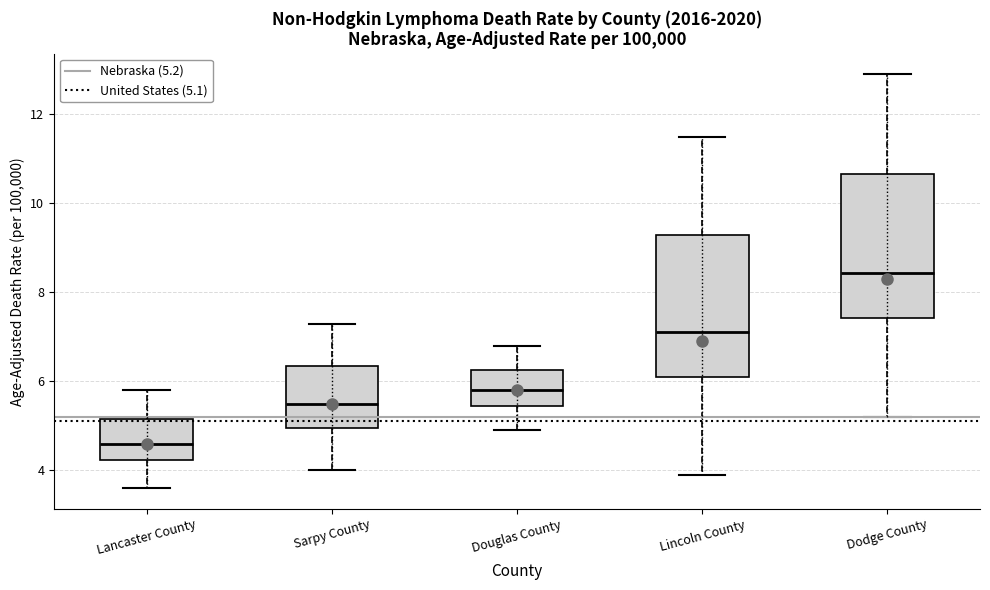

Reading left to right, transcribe this box plot: for each box, give where its median line is, the range the box spans, and where its two whiskers end, as read against the y-axis. The values are not printed on the chart, so give them approximately, as read against the axis.

Lancaster County: median 4.6, box 4.2 to 5.2, whiskers 3.6 to 5.8
Sarpy County: median 5.6, box 5.0 to 6.4, whiskers 4.0 to 7.4
Douglas County: median 5.8, box 5.4 to 6.2, whiskers 5.0 to 6.8
Lincoln County: median 7.2, box 6.2 to 9.4, whiskers 4.0 to 11.6
Dodge County: median 8.4, box 7.4 to 10.6, whiskers 5.2 to 13.0